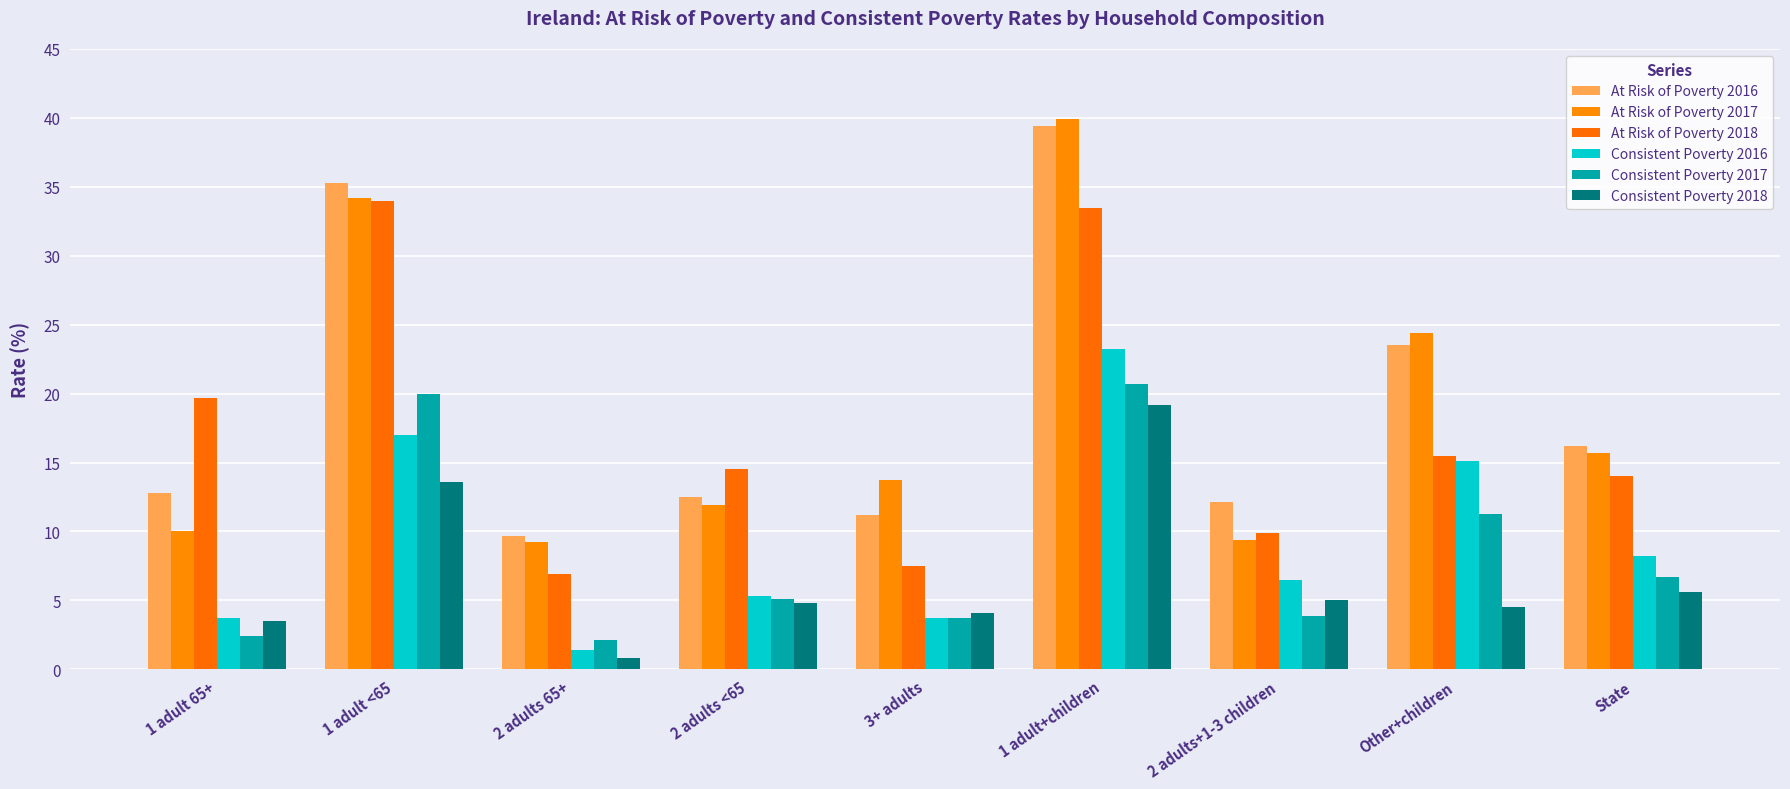

What is the spread (max minus min) of values at 2 adults <65?

9.7